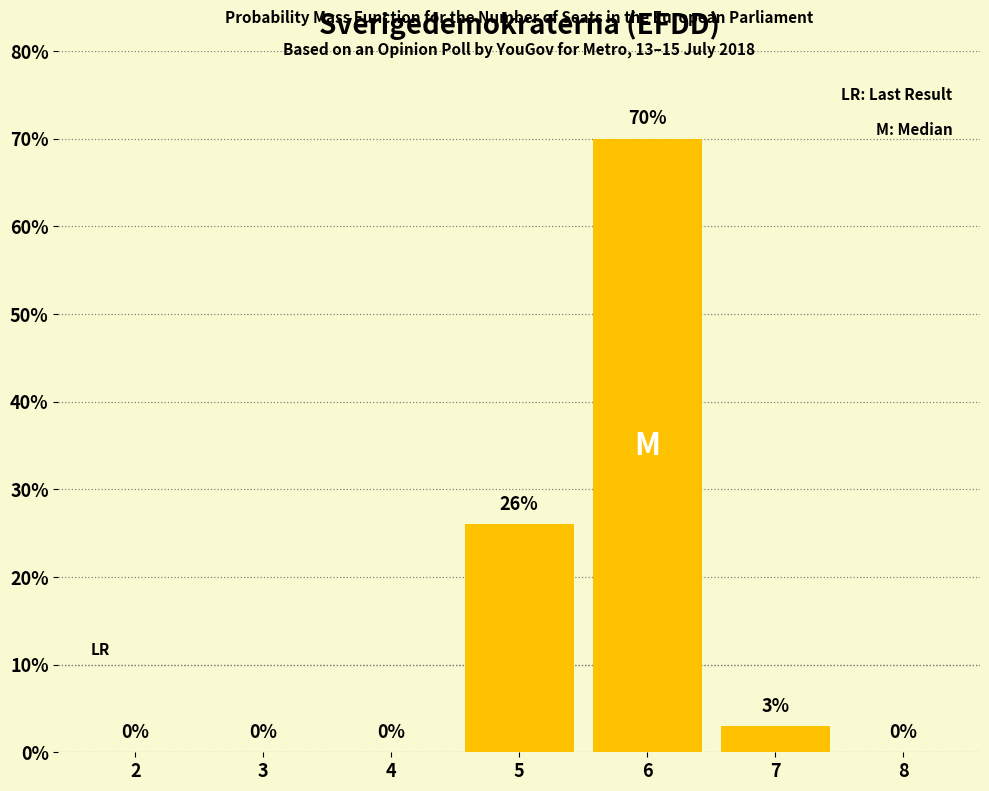

Reading right to left, list all the values displayed in this chart.

8=0	7=3	6=70	5=26	4=0	3=0	2=0